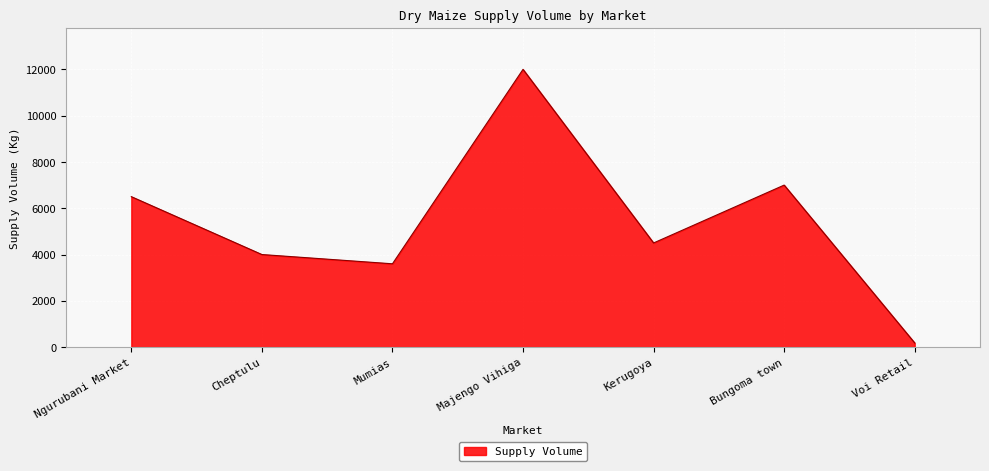

What position from the right is Kerugoya?

3